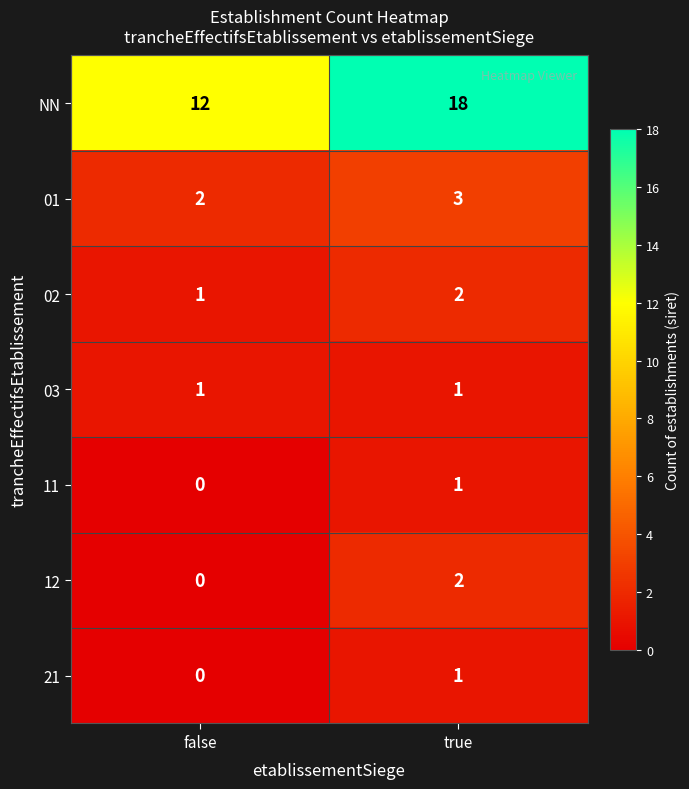

Reading right to left, list all the values displayed in this chart.

NN: 18	12
01: 3	2
02: 2	1
03: 1	1
11: 1	0
12: 2	0
21: 1	0